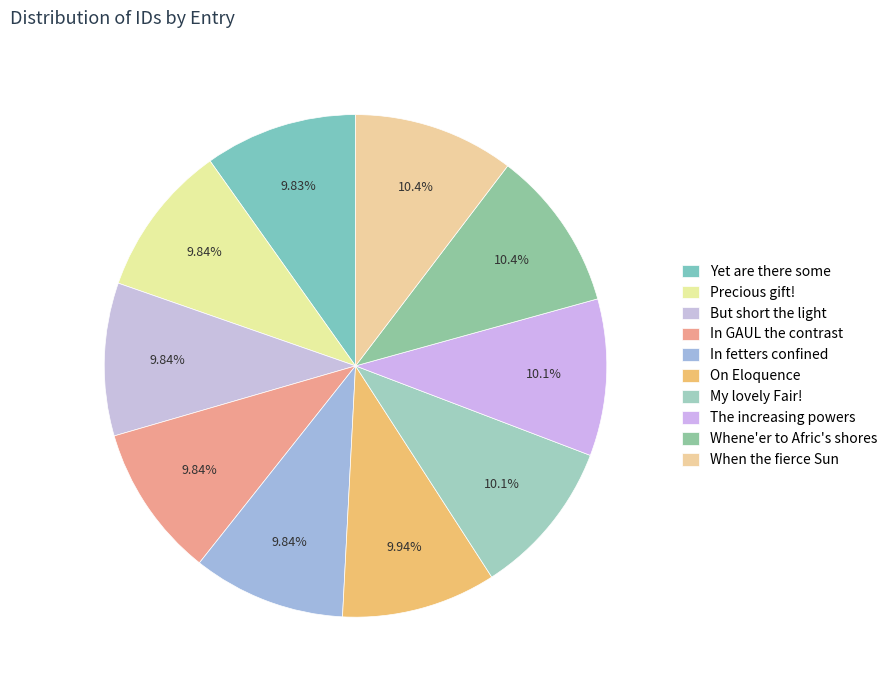

How many segments does this pie chart have?

10